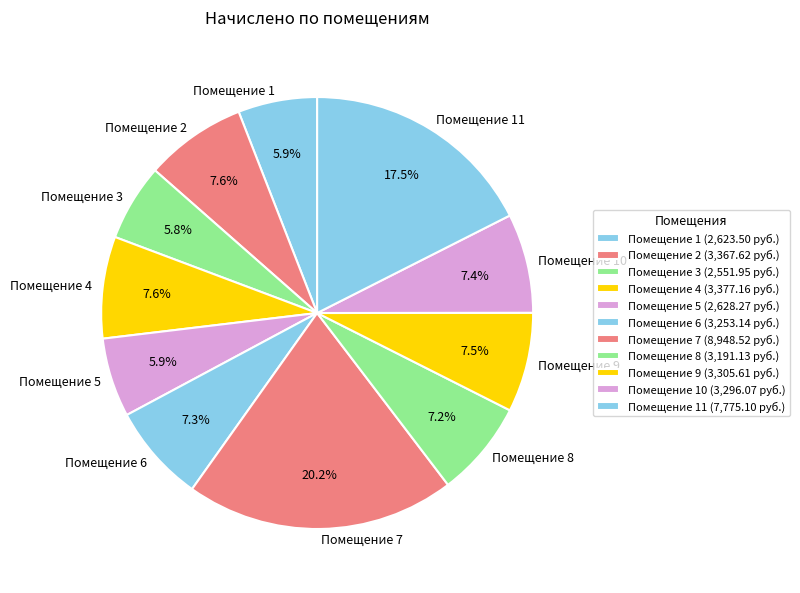

Does any single category account for the majority?

No